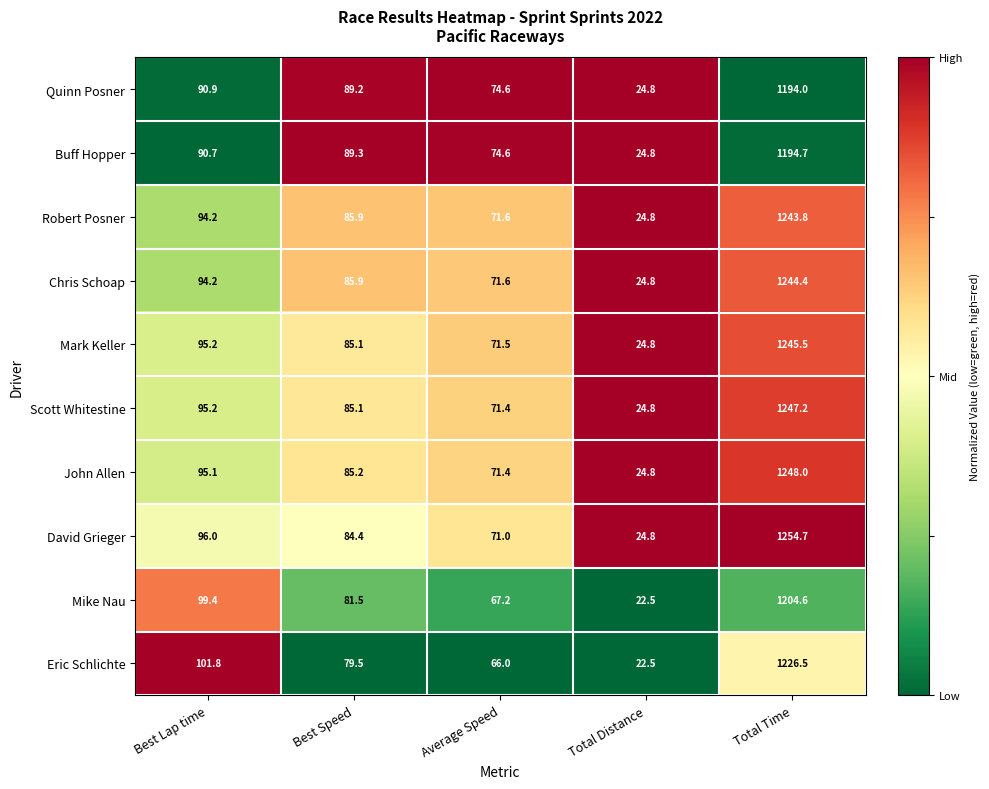

The value of Scott Whitestine at Total Time is 1709.1. True or false?

False